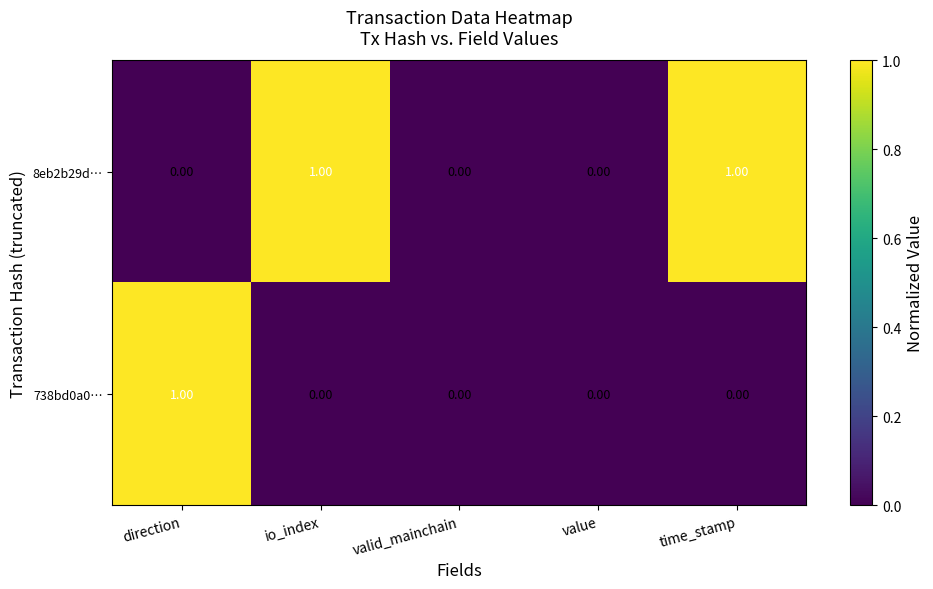

Which series has the largest total across all categories?

8eb2b29d…